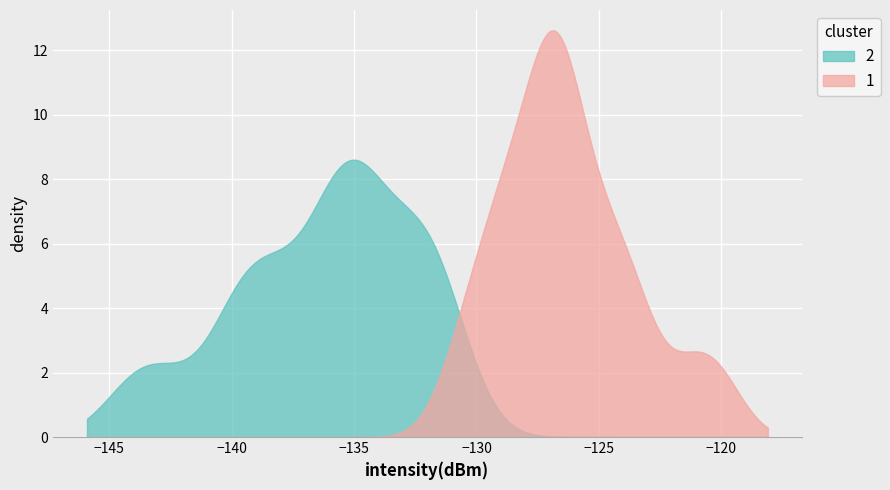

What is the label of the 34th point from the left?

33